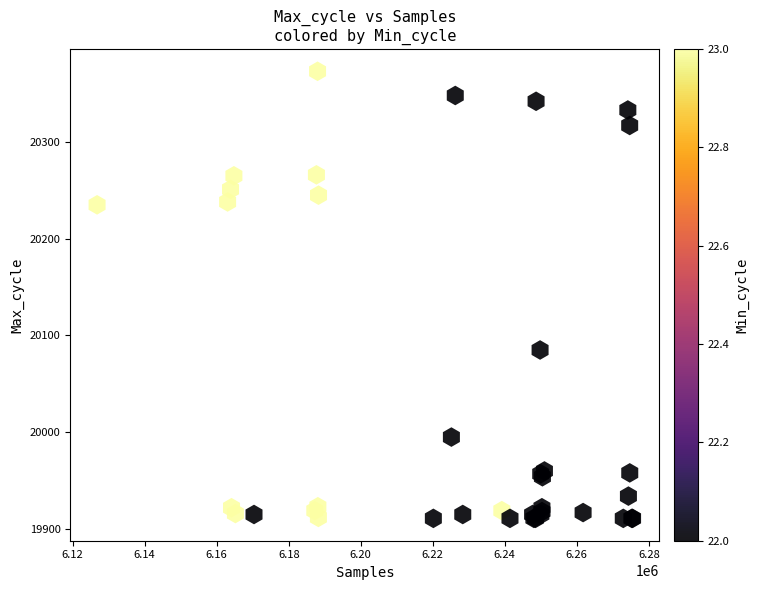

What Y value in the scatter plot is closest to 20142?

20085